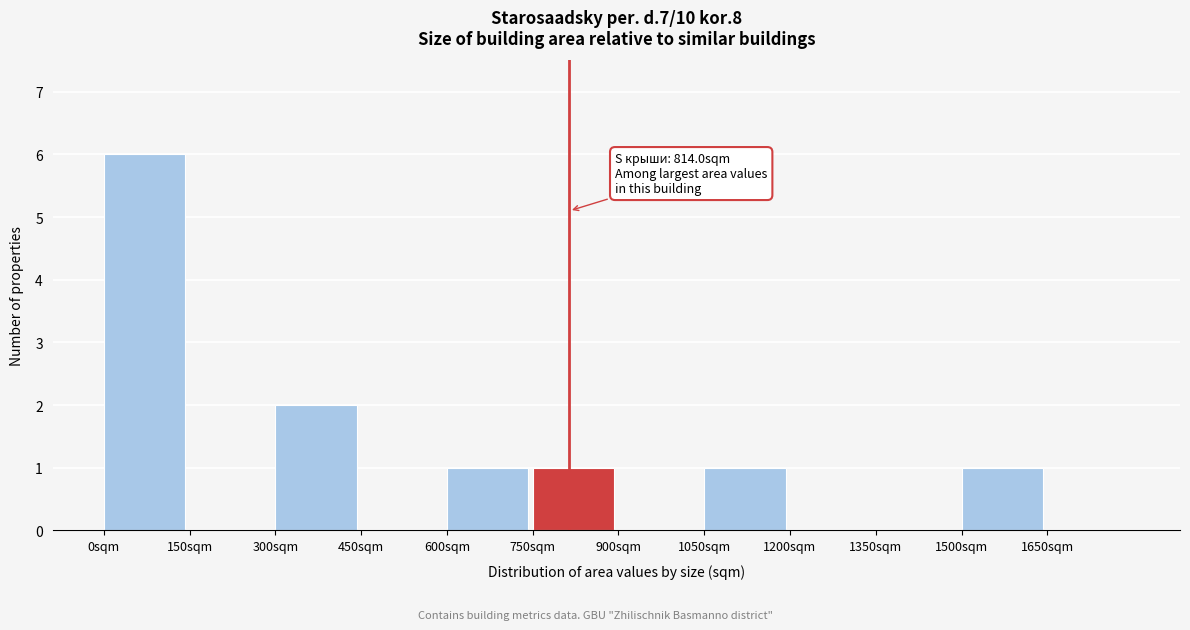

Which range on the x-axis has the tallest bar?

0 to 150